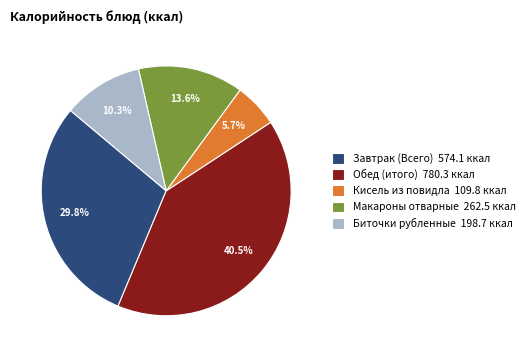

Which category has the biggest portion of the pie?

Обед (итого)